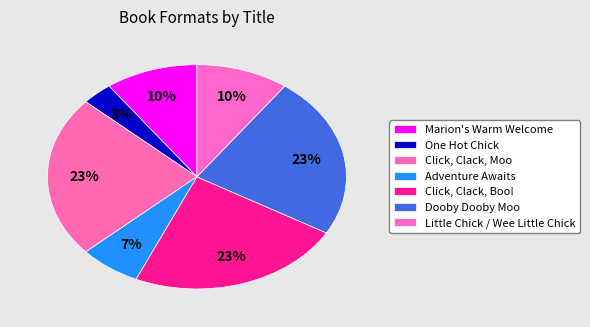

How many segments does this pie chart have?

7